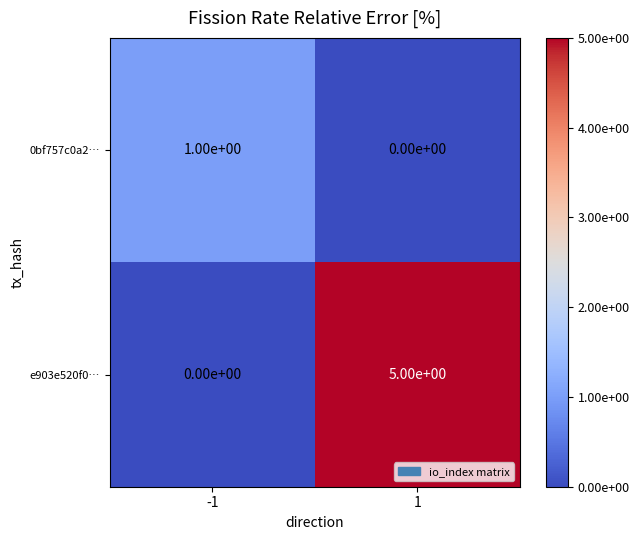

Reading left to right, extract all data points from this chart.

0bf757c0a2…: 1	0
e903e520f0…: 0	5